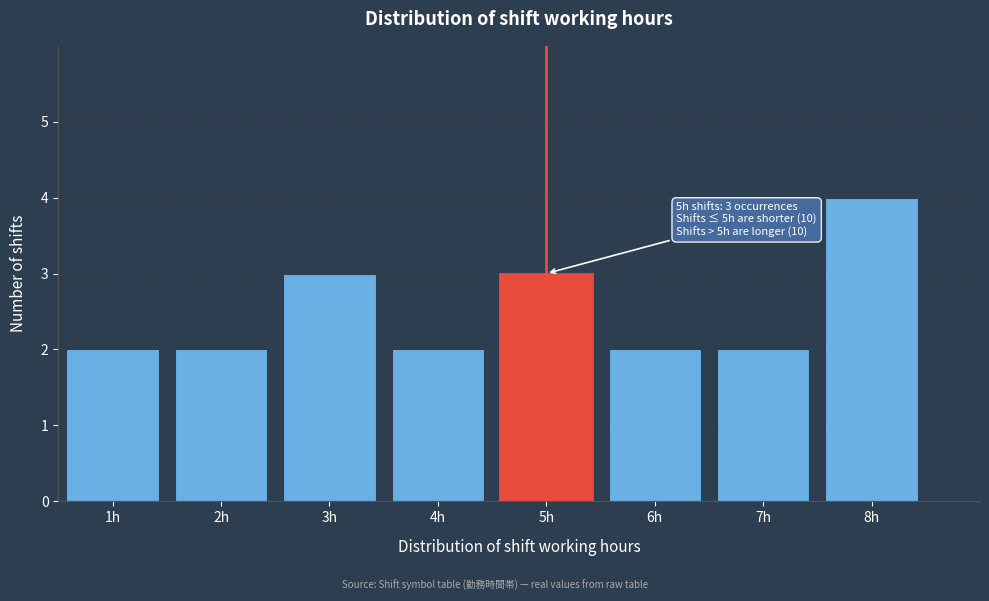

Which range on the x-axis has the tallest bar?

7.5 to 8.5